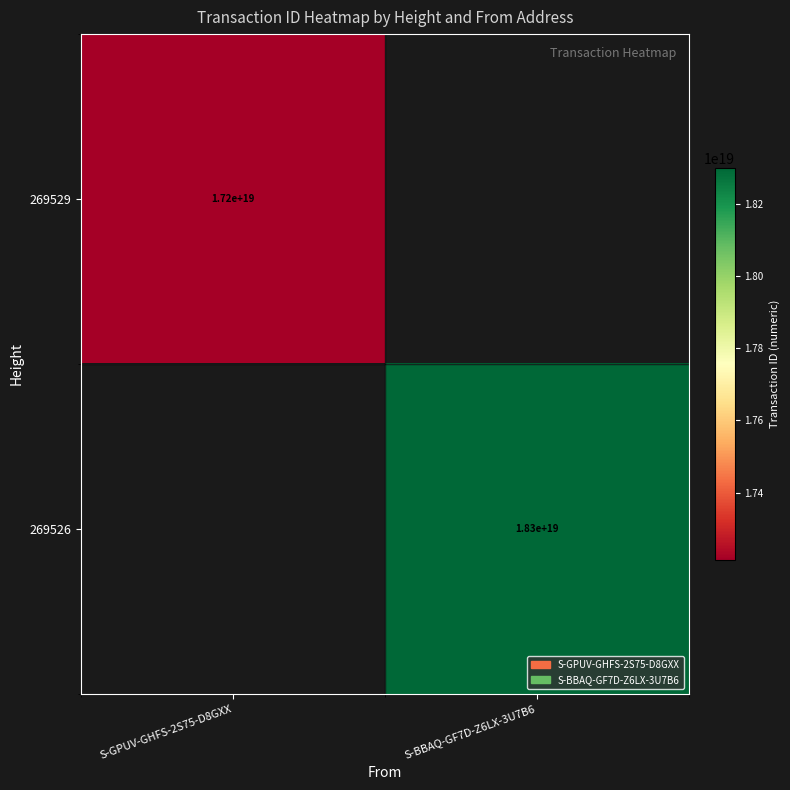

Which has a higher value, S-GPUV-GHFS-2S75-D8GXX or S-BBAQ-GF7D-Z6LX-3U7B6?

S-BBAQ-GF7D-Z6LX-3U7B6